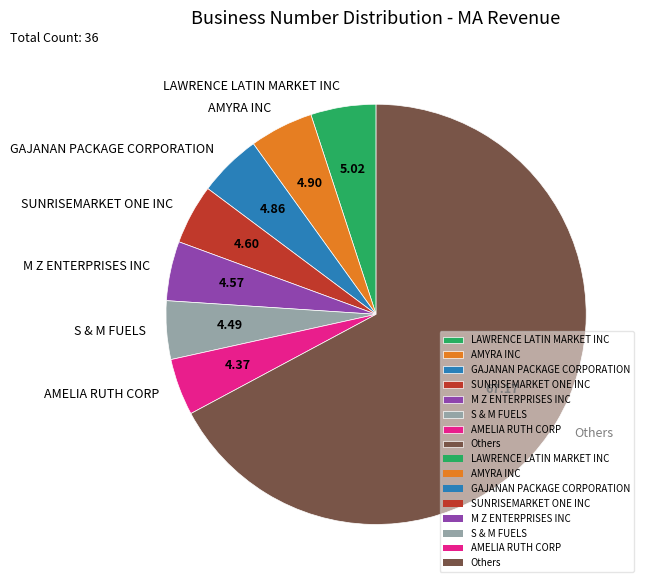

What is the largest slice in the pie chart?

Others